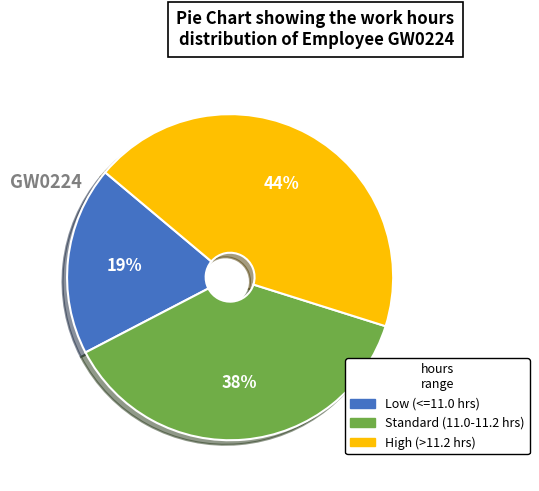

To the nearest percent, what is the average slice percentage?

33%